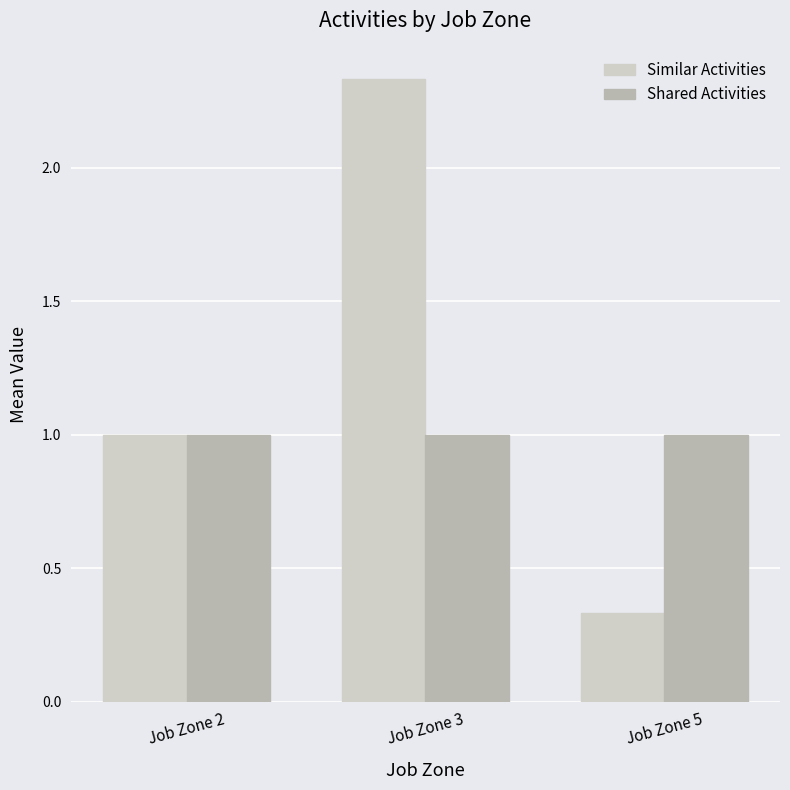

Between Job Zone 3 and Job Zone 5, which series saw the biggest shift?

Similar Activities